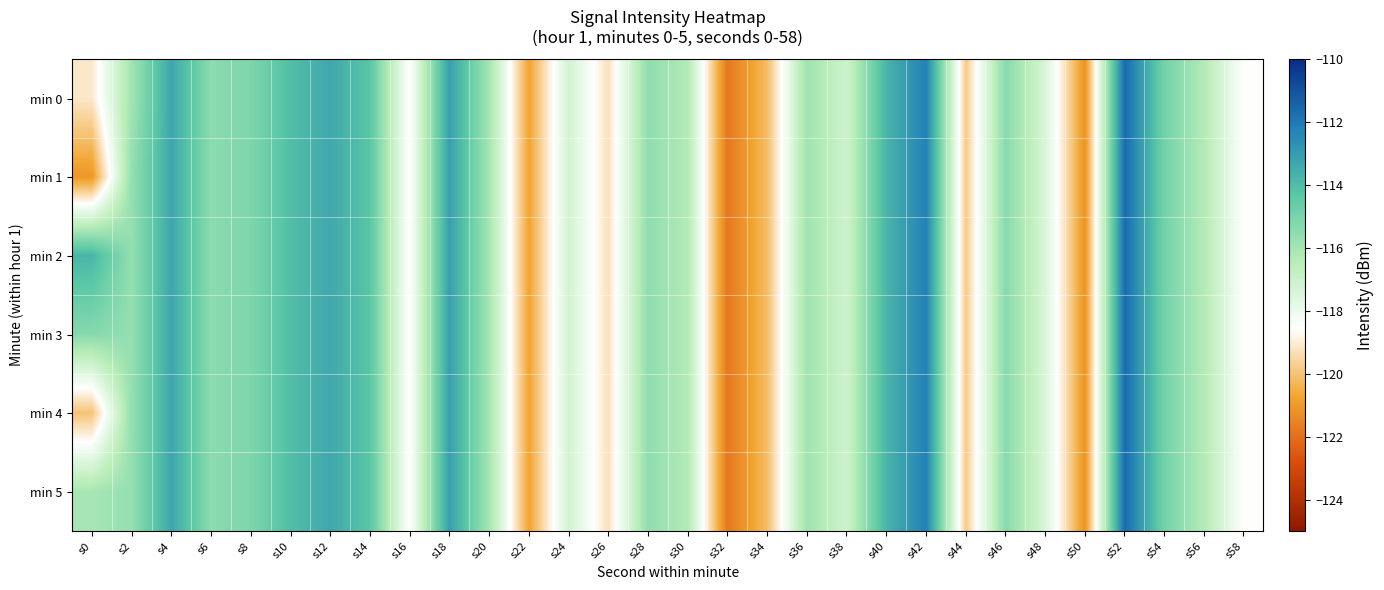

At s48, list the series in order from smallest to largest.

min 0, min 1, min 2, min 3, min 4, min 5